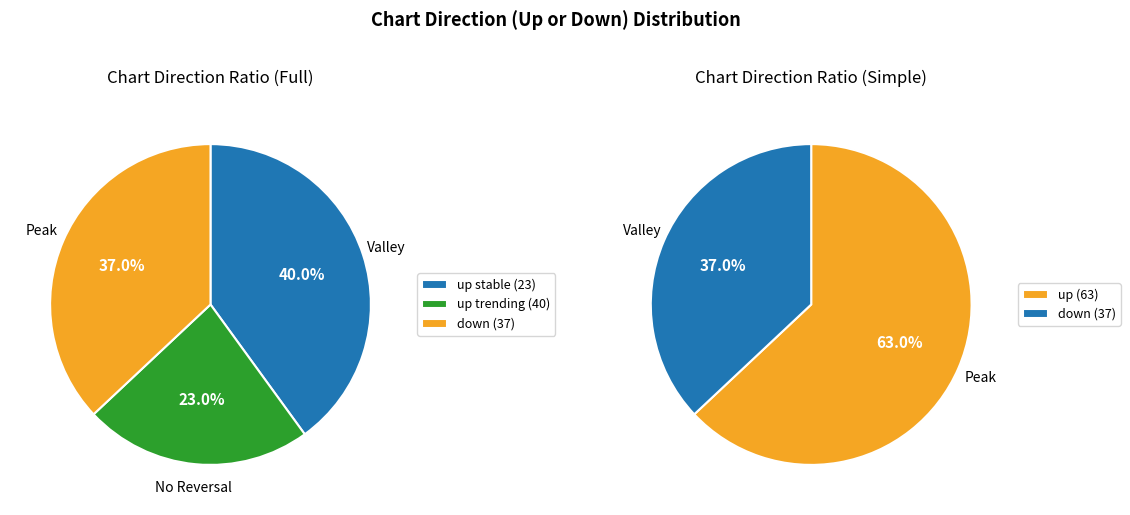

What is the ratio of the value at down to the value at up?

0.6